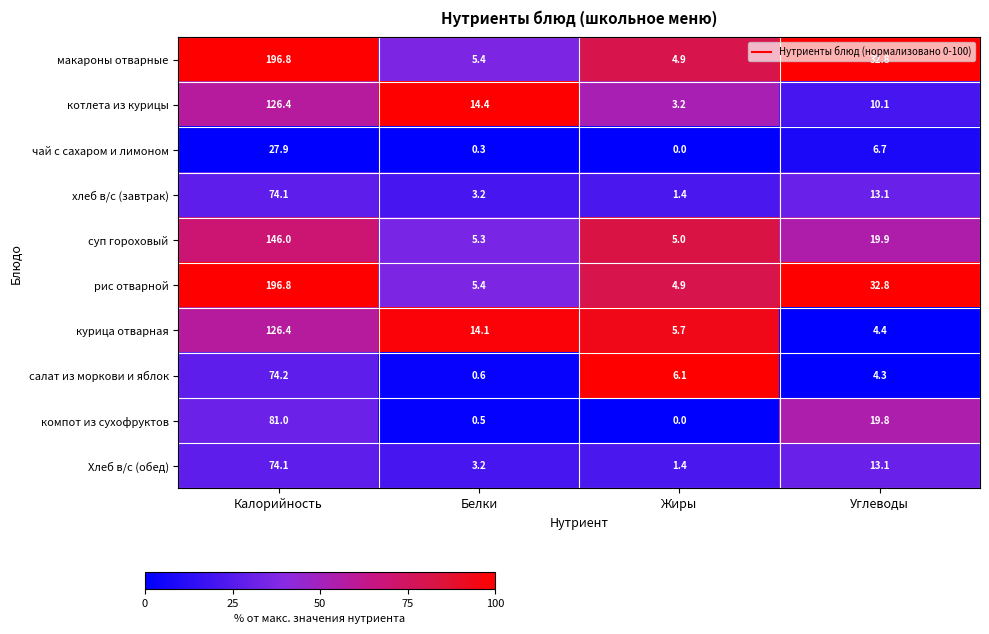

The Хлеб в/с (обед) series shows 74.1 at Калорийность. True or false?

True